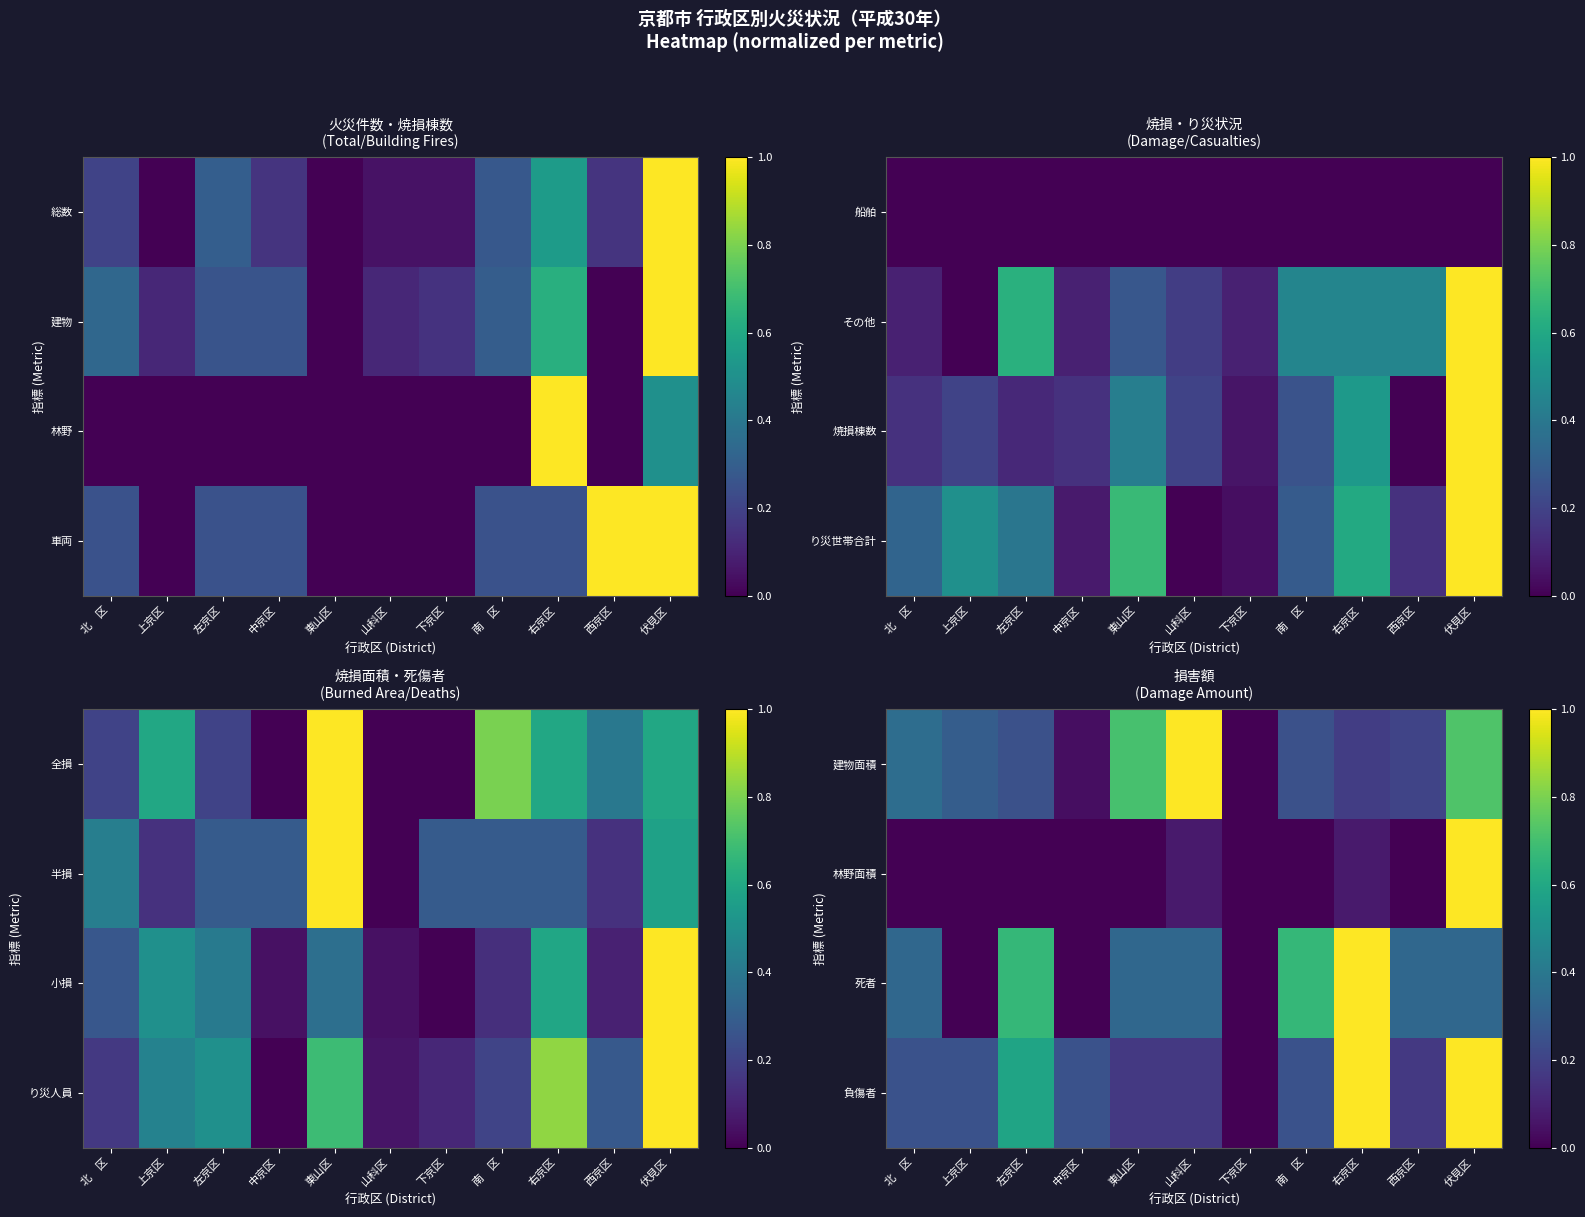

The value of 林野面積 at 下京区 is -0.4. True or false?

False